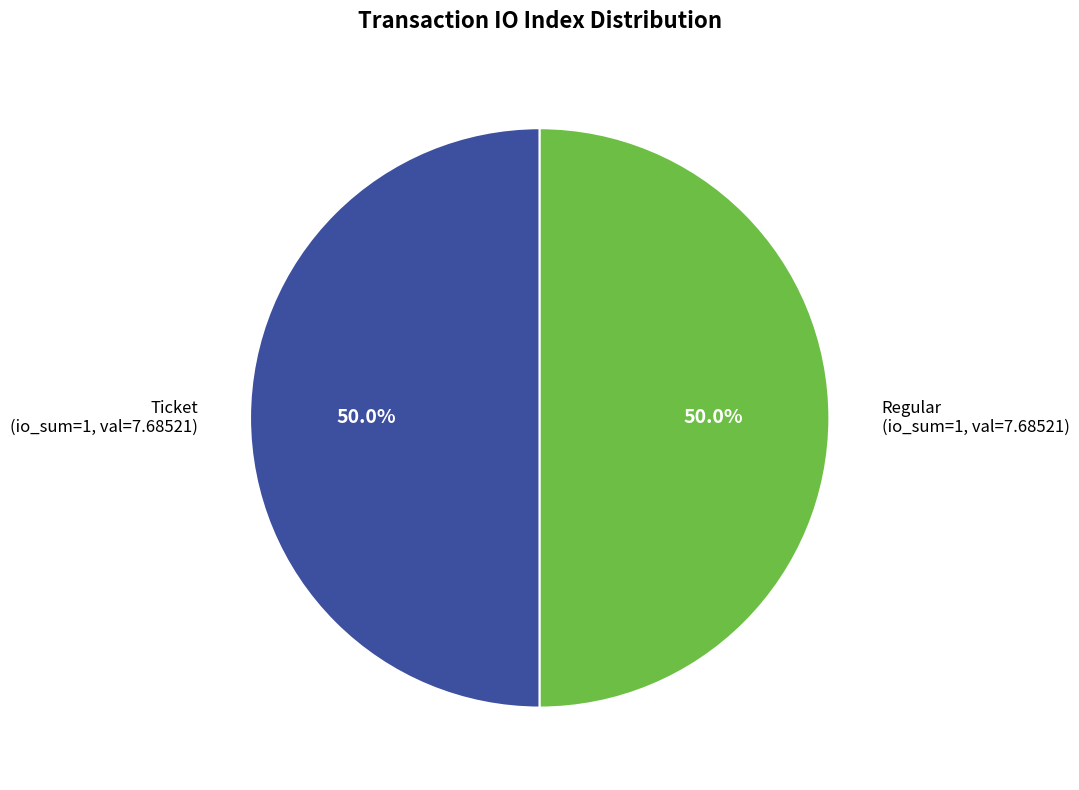

Combined, do Regular (io_sum=1, val=7.68521) and Ticket (io_sum=1, val=7.68521) account for over 50%?

Yes